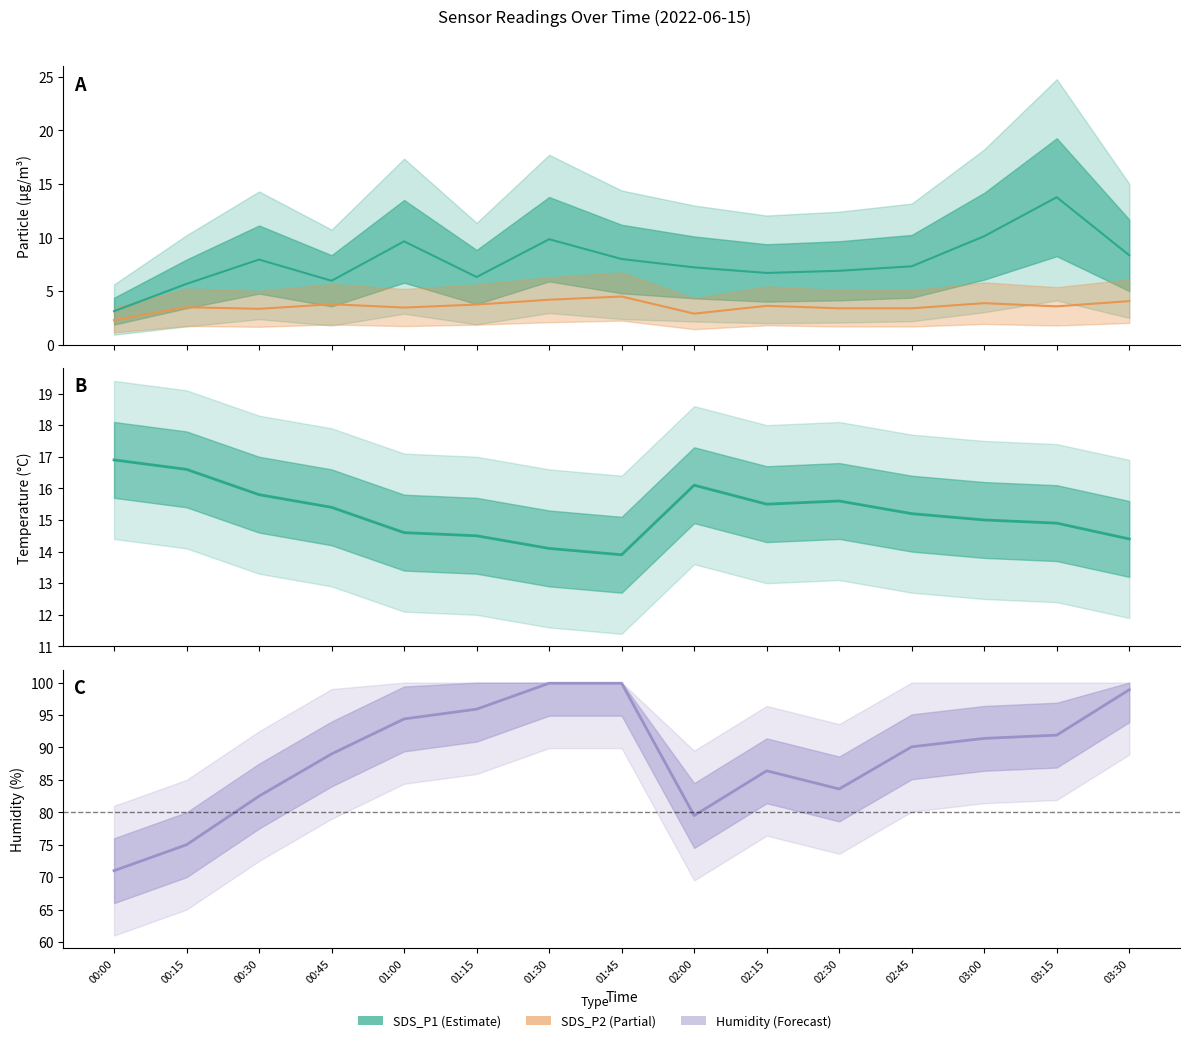

What is the highest value of the SDS_P2 series?

4.5